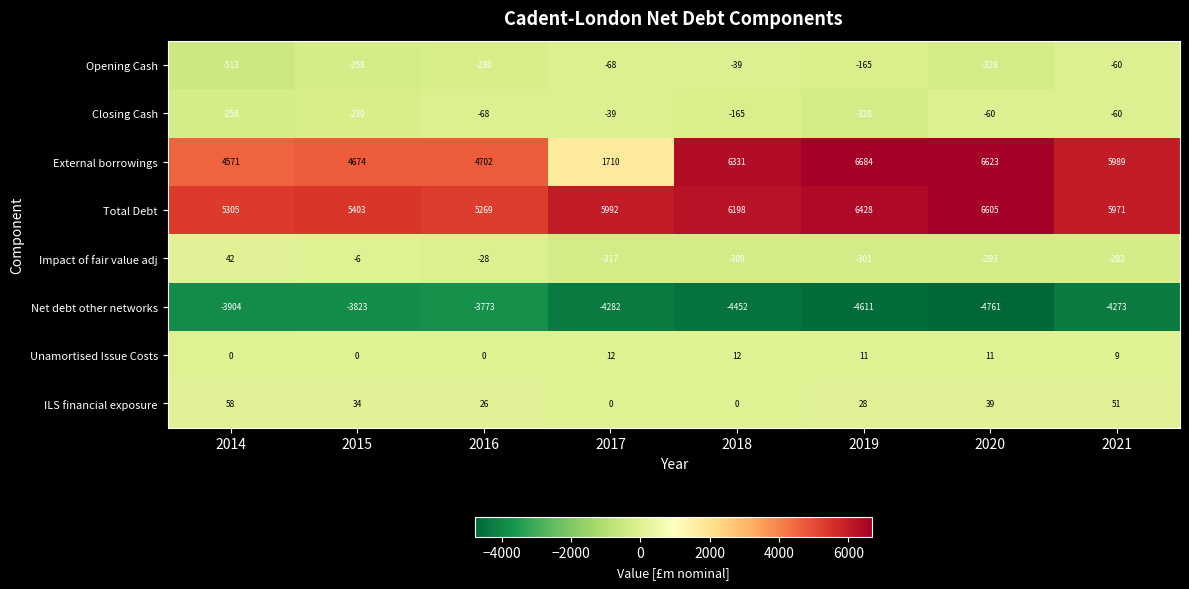

What is the spread (max minus min) of values at 2017?

10274